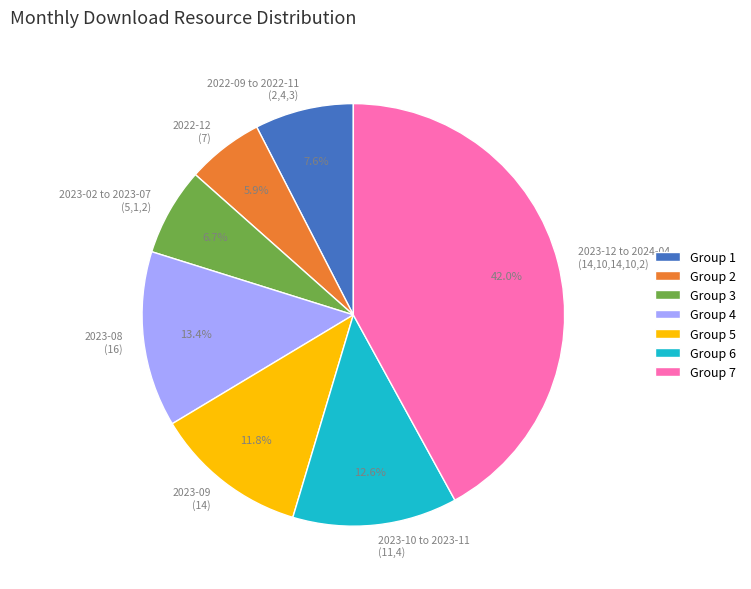

What is the total percentage of 2023-09 (14) and 2023-02 to 2023-07 (5,1,2)?

18.5%